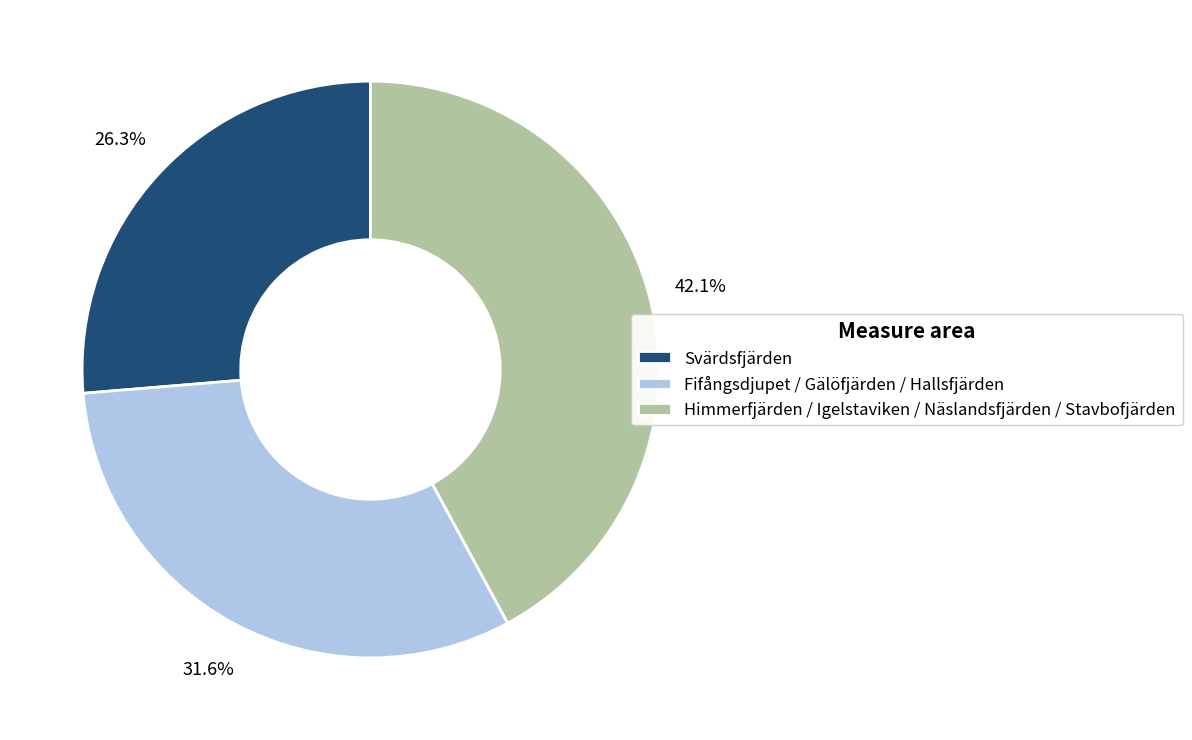

Do Svärdsfjärden and Fifångsdjupet / Gälöfjärden / Hallsfjärden together represent more than half of the pie?

Yes